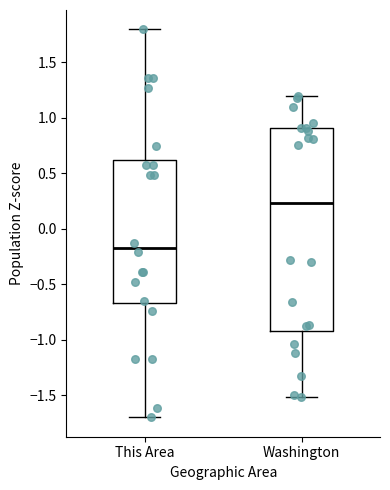

Comparing the boxes themselves (not the whiskers), which one is the tallest?

Washington